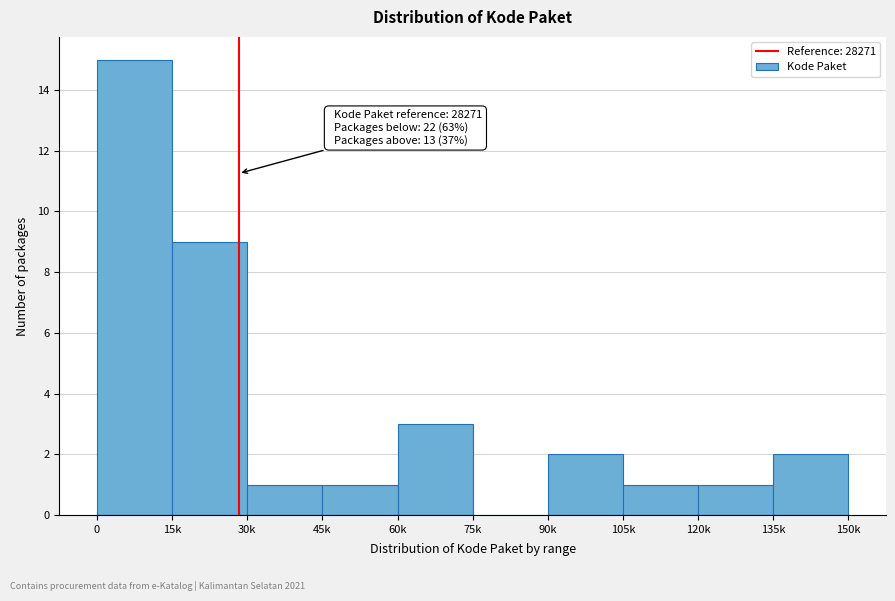

Reading left to right, extract all data points from this chart.

0=15	15k=9	30k=1	45k=1	60k=3	75k=0	90k=2	105k=1	120k=1	135k=2